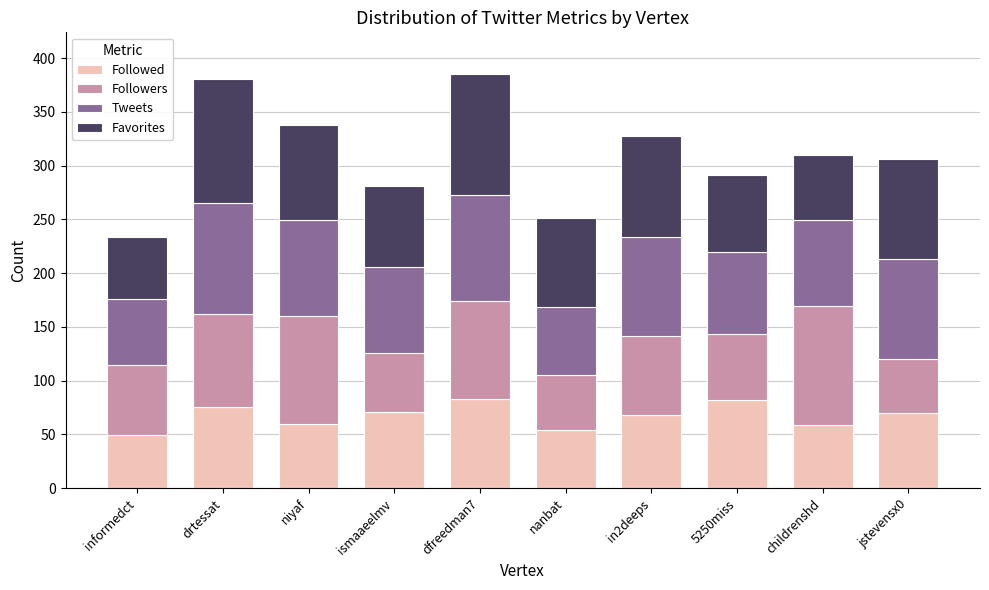

True or false: Followed has a value of 70.1 at informedct.

False